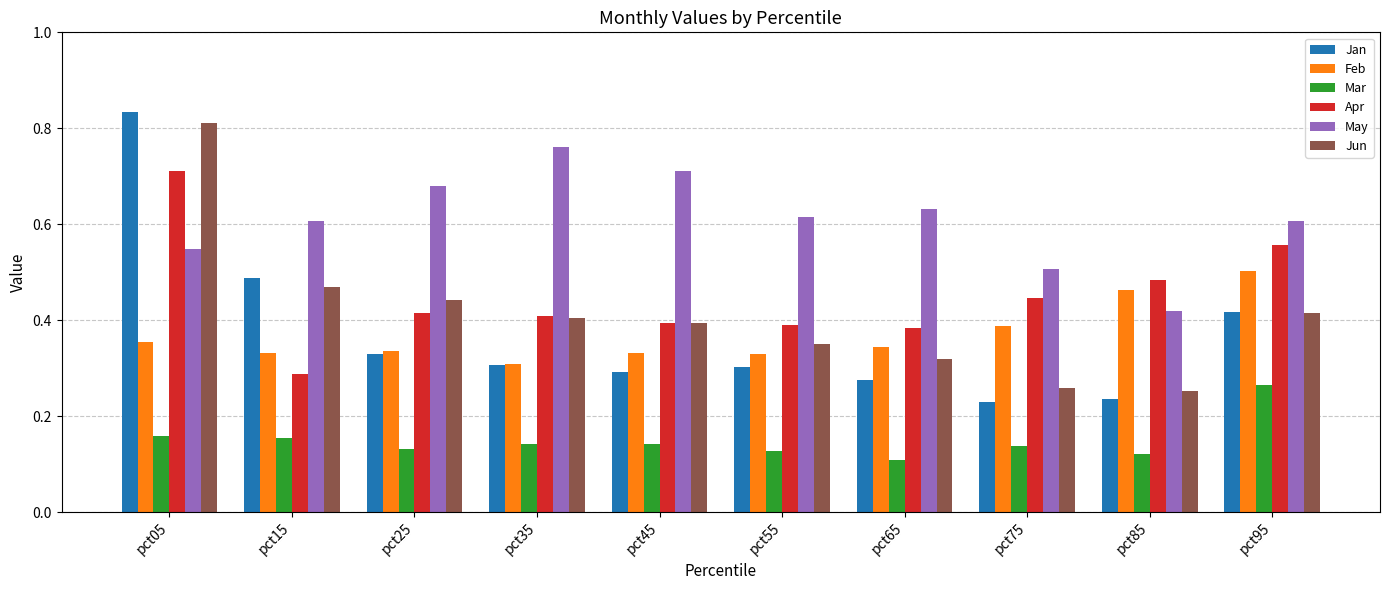

Are the bars horizontal?

No